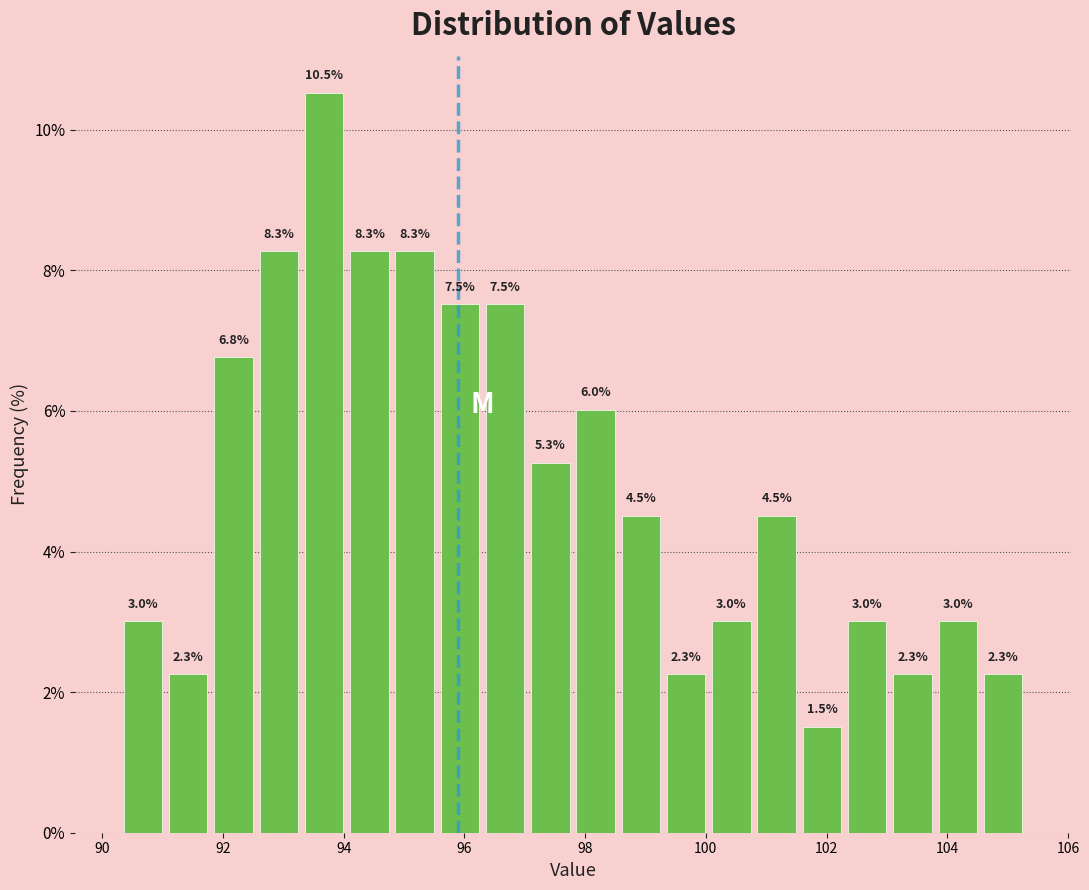

Read against the x-axis, roughly where is the centre of the tallest bar?

93.6